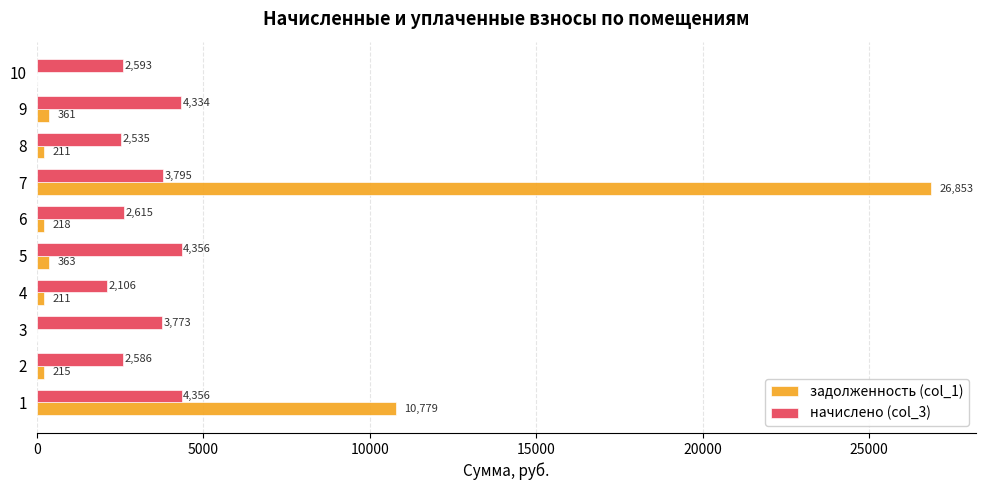

Is the value of начислено (col_3) at 7 greater than the value of задолженность (col_1) at 7?

No